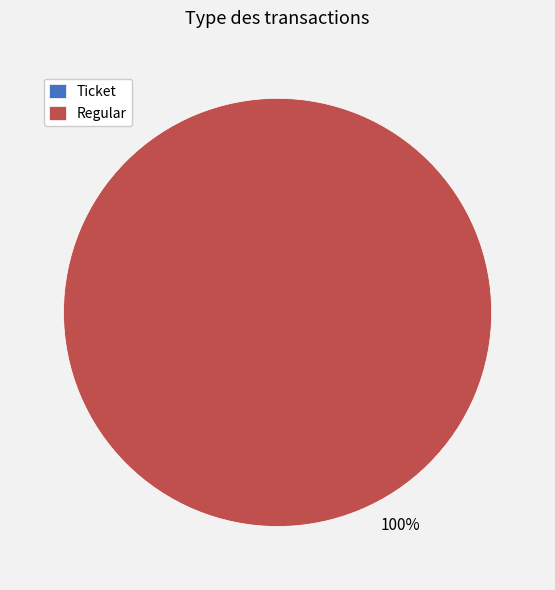

Do Ticket and Regular together represent more than half of the pie?

Yes